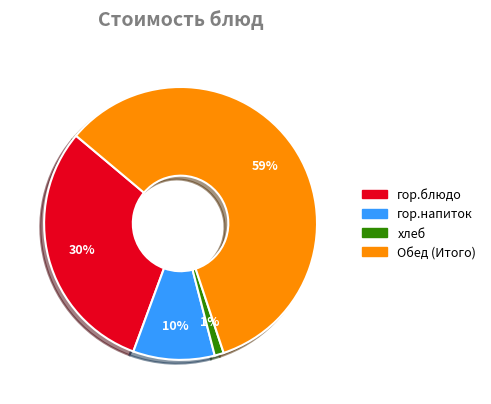

To the nearest percent, what is the difference between the largest and smallest slice percentages?

58%